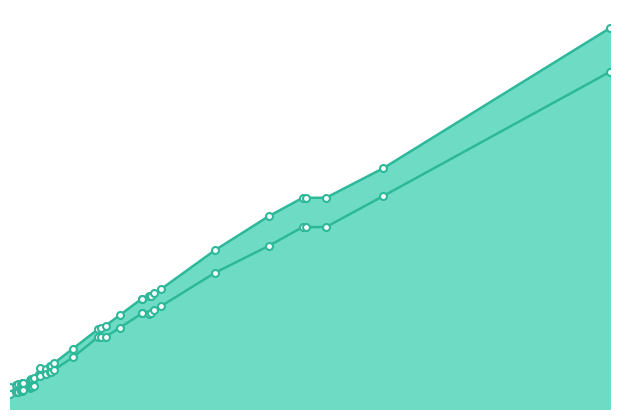

At 3960, list the series in order from largest to smallest.

More than is Deluxe, Les than is Economy